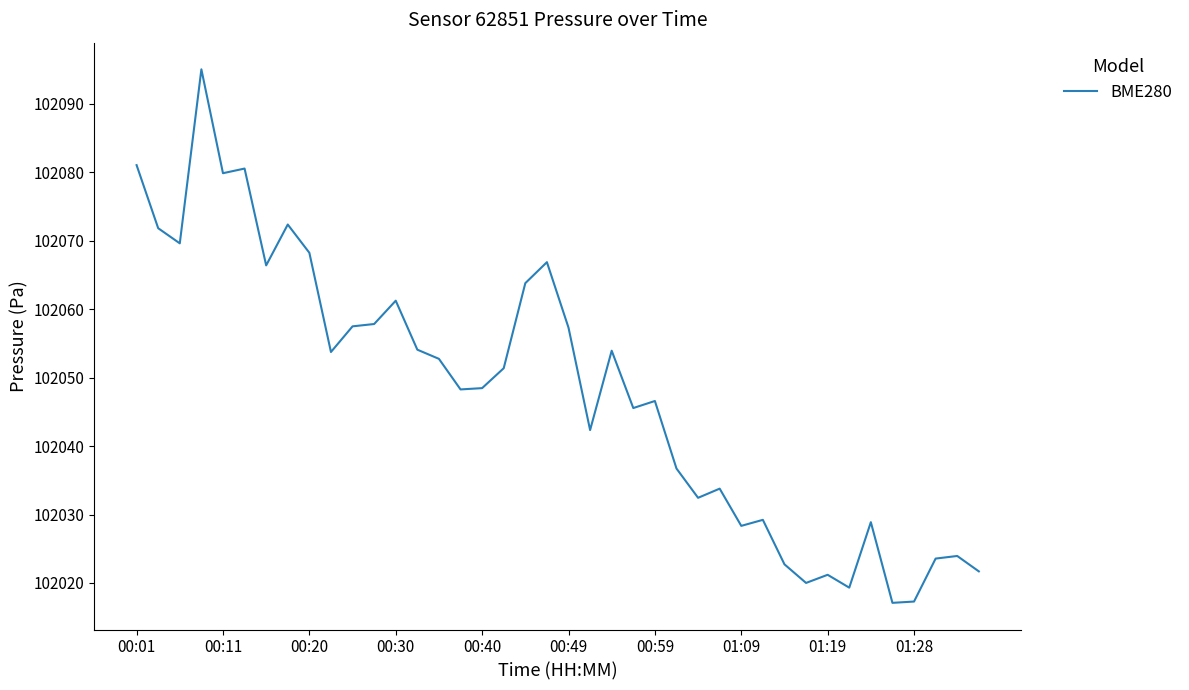

What is the difference between the maximum and minimum values?

78.0